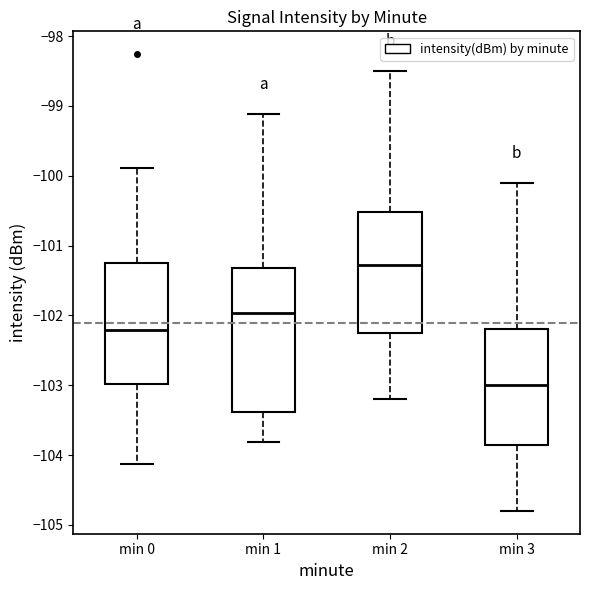

Reading left to right, read every box against the y-axis: the position of its median line, the range the box covers, and the ends of its whiskers. The values are not printed on the chart, so give them approximately, as read against the axis.

min 0: median -102.2, box -103.0 to -101.3, whiskers -104.1 to -99.9
min 1: median -102.0, box -103.4 to -101.3, whiskers -103.8 to -99.1
min 2: median -101.3, box -102.2 to -100.5, whiskers -103.2 to -98.5
min 3: median -103.0, box -103.8 to -102.2, whiskers -104.8 to -100.1